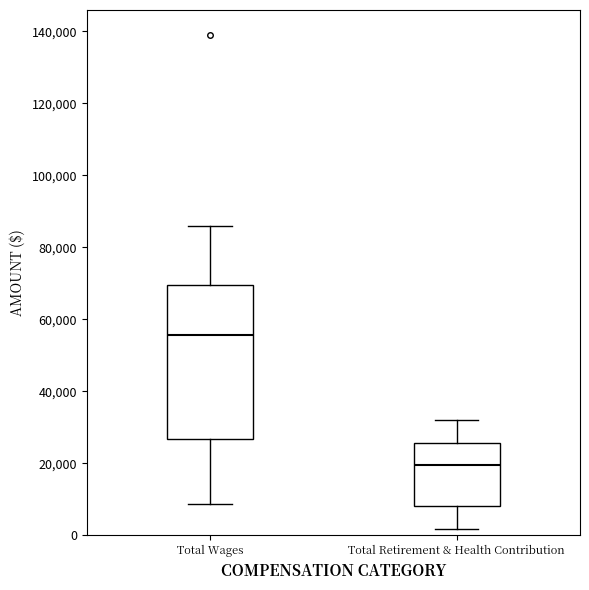

Which box's median line is the lowest?

Total Retirement & Health Contribution